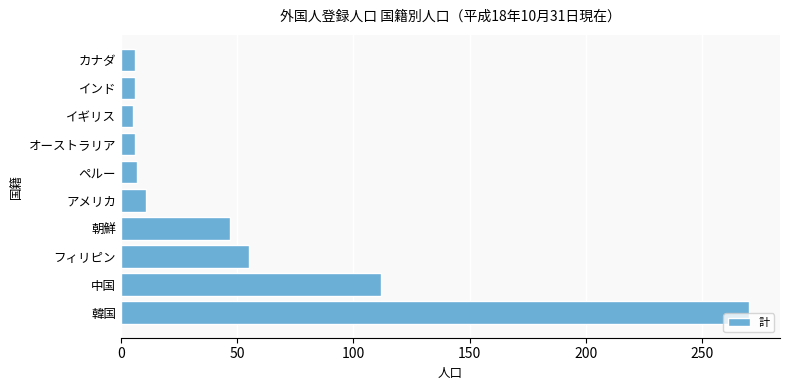

What is the approximate value at アメリカ?

11